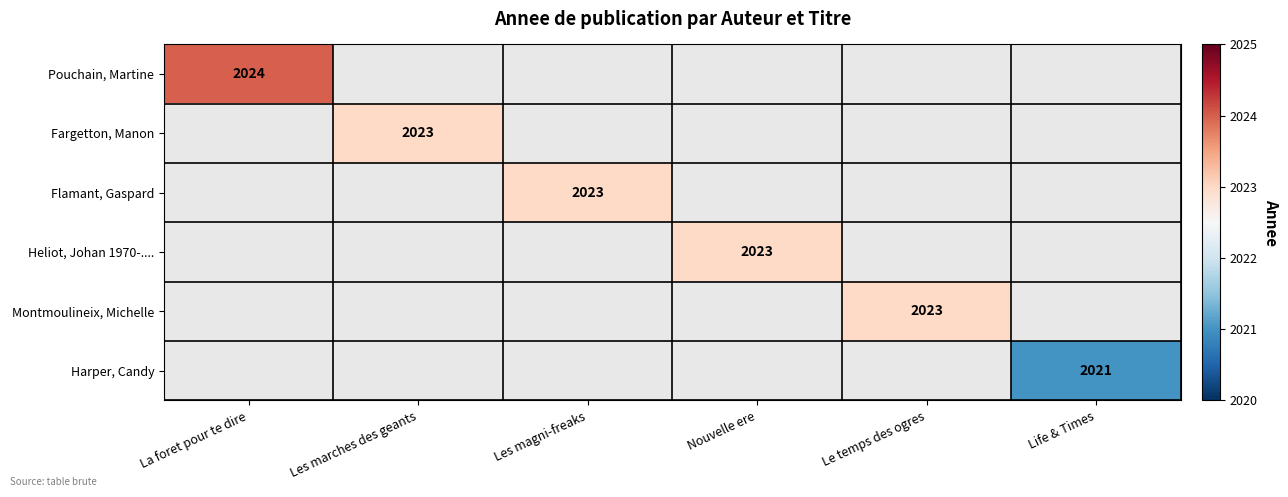

List the series in order of their overall mean, highest first.

Pouchain, Martine, Fargetton, Manon, Flamant, Gaspard, Heliot, Johan 1970-...., Montmoulineix, Michelle, Harper, Candy